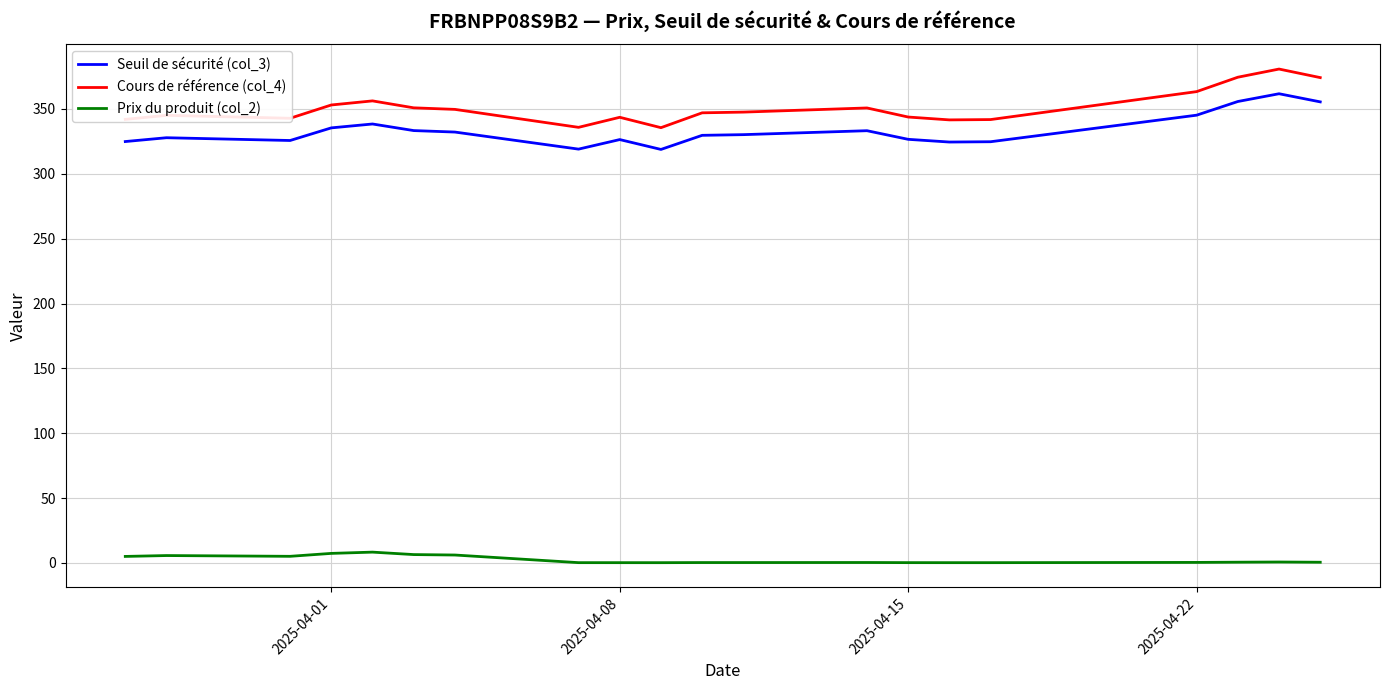

True or false: Seuil de sécurité (col_3) and Prix du produit (col_2) cross at least once.

False